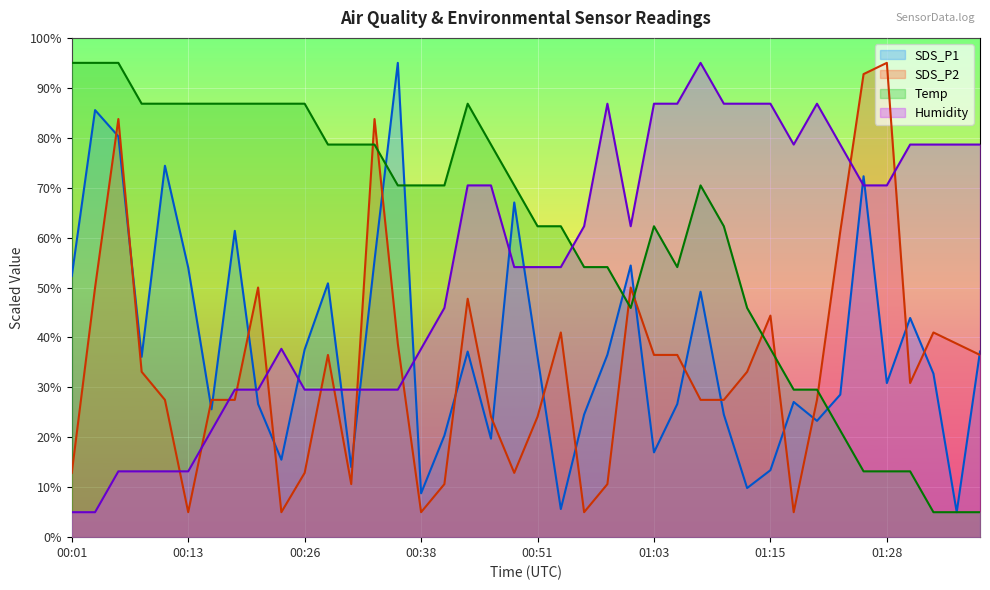

At which label does Temp reach its peak?

00:01